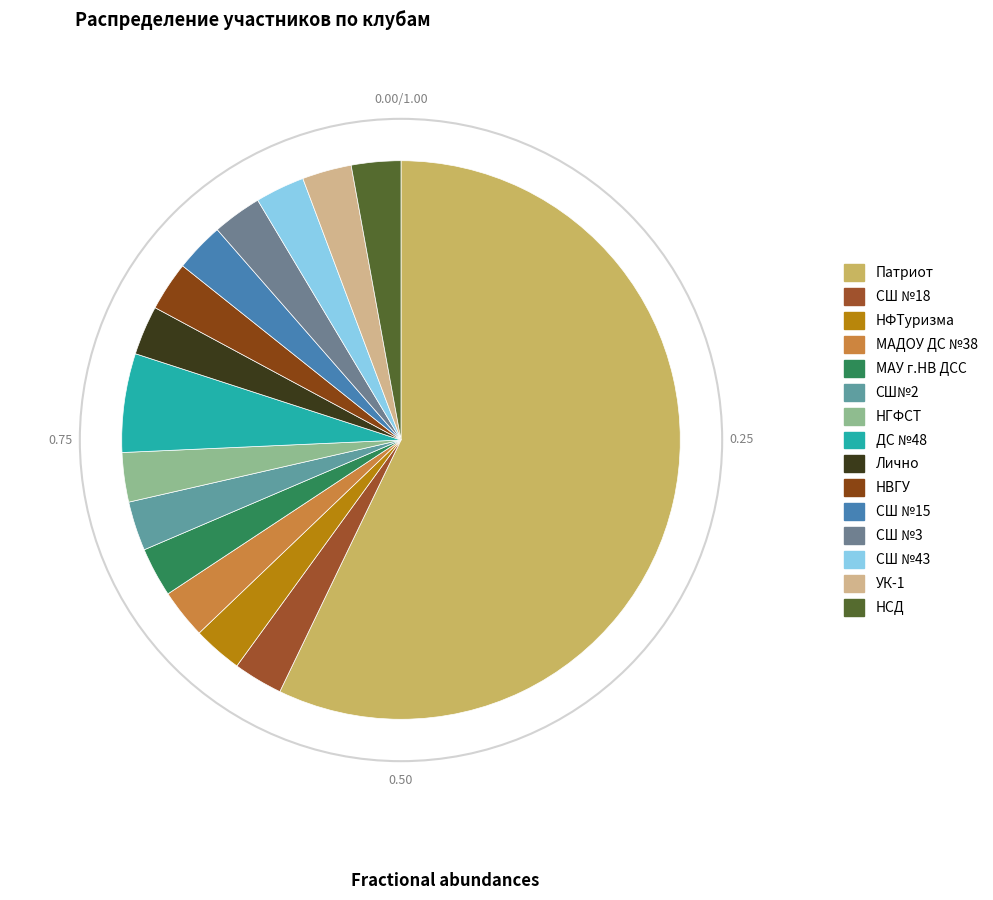

What is the change in value from Патриот to СШ №18?

-19